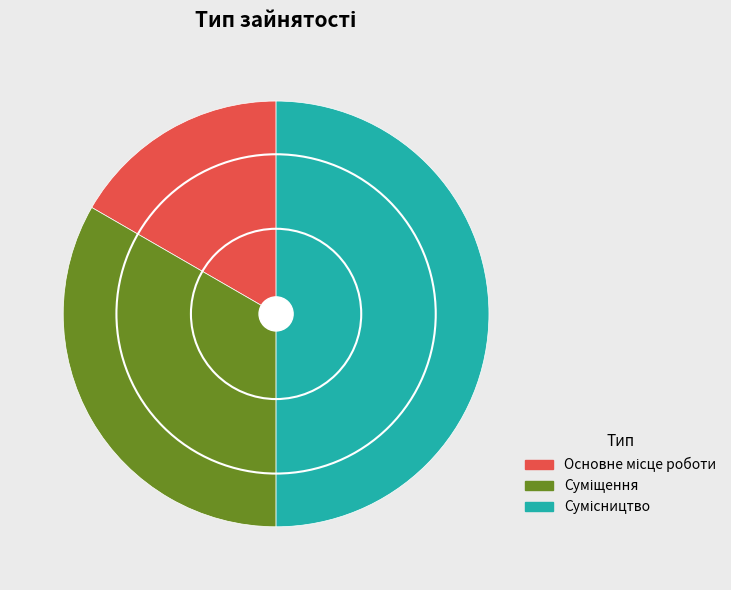

What is the smallest slice in the pie chart?

Основне місце роботи